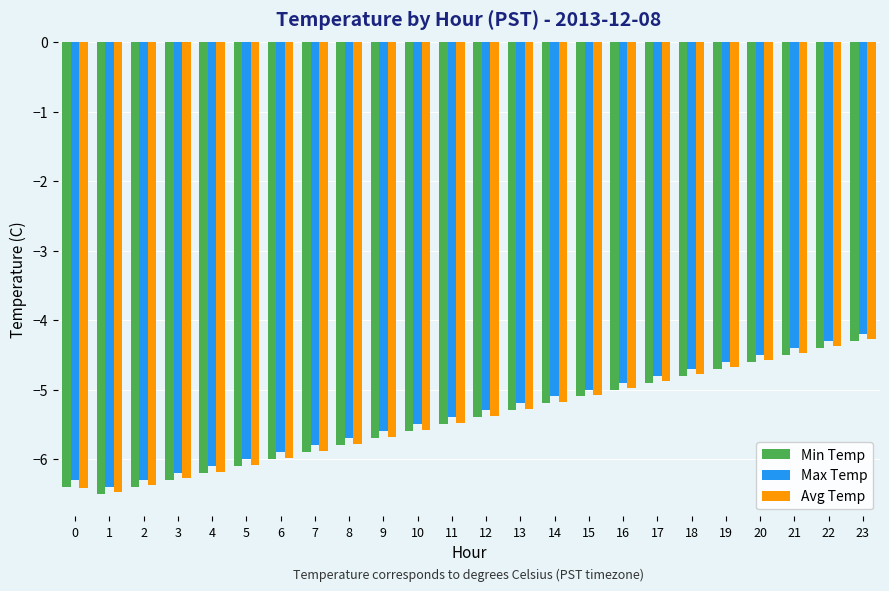

True or false: Avg Temp has a value of -1.2 at 11.

False